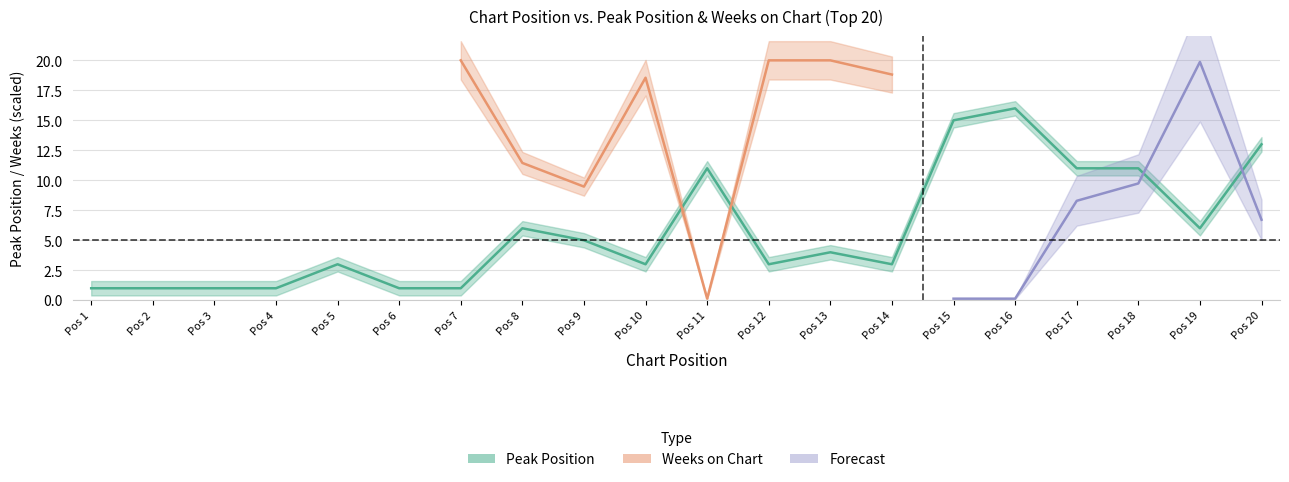

At which label does the data first exceed 4?

Pos 8